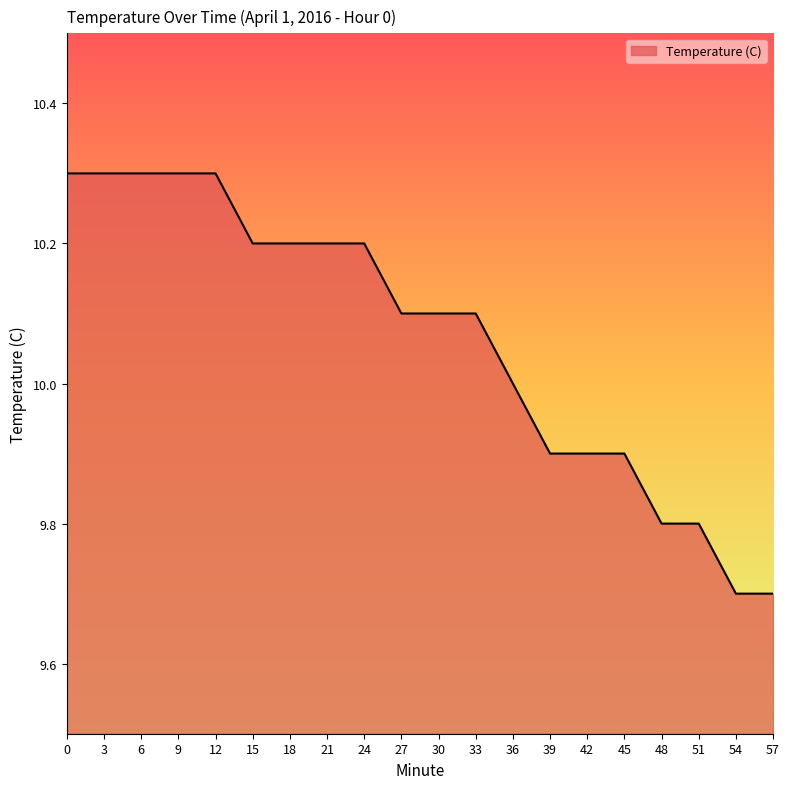

What is the difference between the values at 18 and 9?

0.1